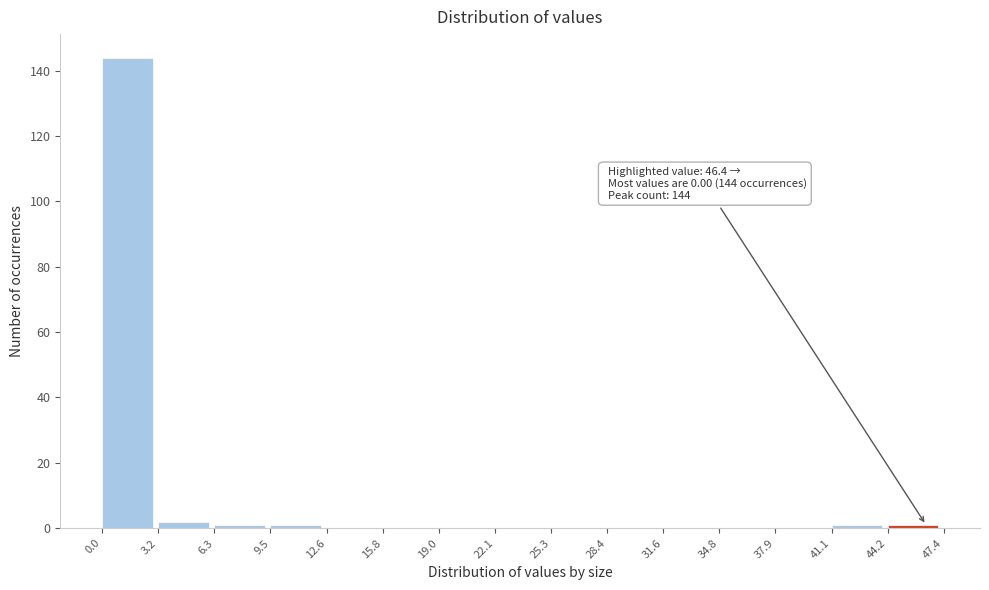

Over which range of the x-axis is the bar tallest?

0.0 to 3.2